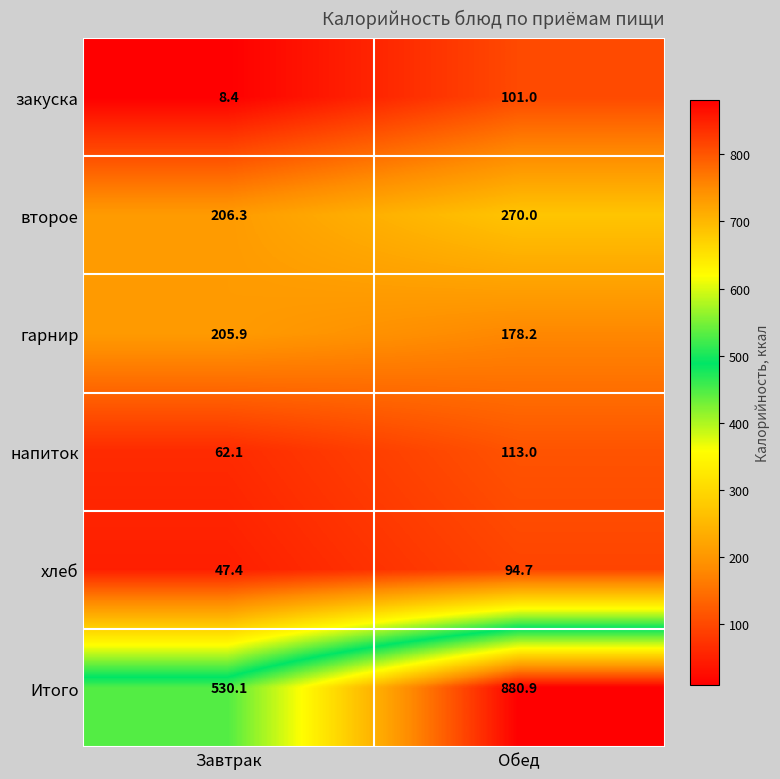

The гарнир series shows 118.2 at Обед. True or false?

False